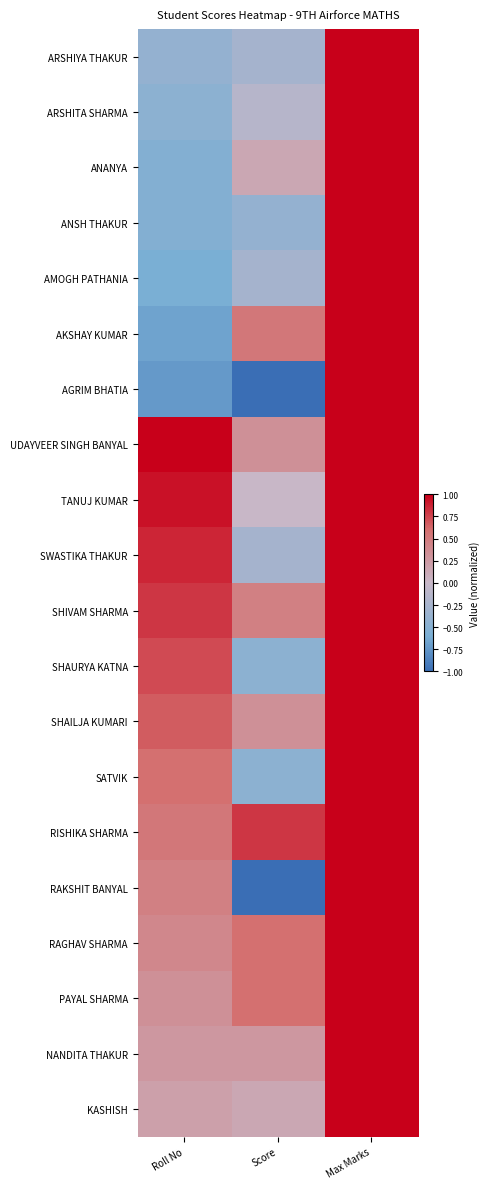

Rank the series at Score from lowest to highest value.

AGRIM BHATIA, RAKSHIT BANYAL, SHAURYA KATNA, SATVIK, ANSH THAKUR, ARSHIYA THAKUR, AMOGH PATHANIA, SWASTIKA THAKUR, ARSHITA SHARMA, TANUJ KUMAR, ANANYA, KASHISH, NANDITA THAKUR, UDAYVEER SINGH BANYAL, SHAILJA KUMARI, SHIVAM SHARMA, AKSHAY KUMAR, RAGHAV SHARMA, PAYAL SHARMA, RISHIKA SHARMA